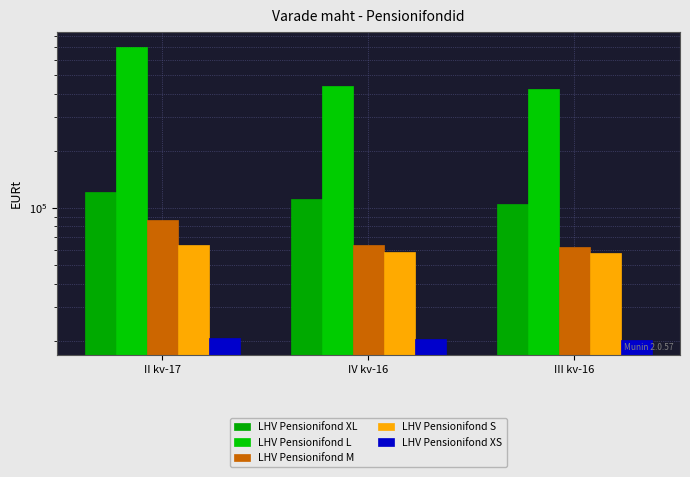

Which series changed the most between II kv-17 and III kv-16?

LHV Pensionifond L